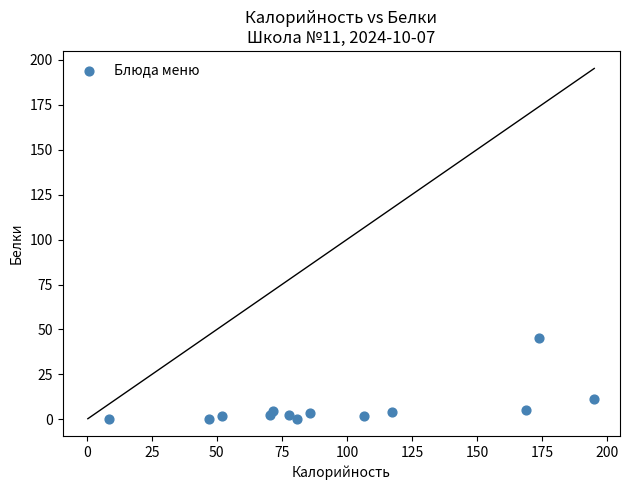

What Y value in the scatter plot is closest to 22?

11.5